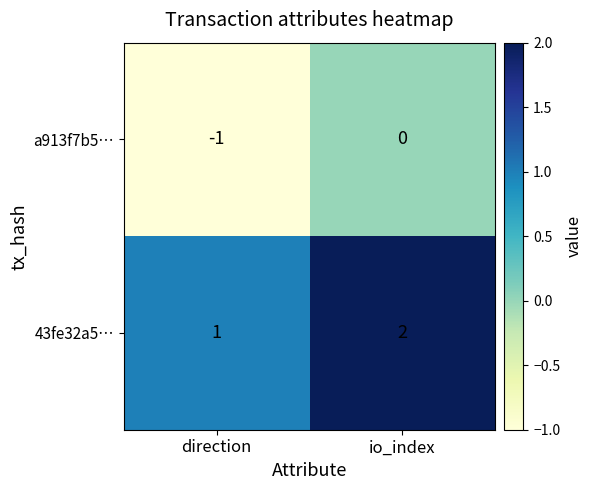

How many categories are shown in the chart?

2